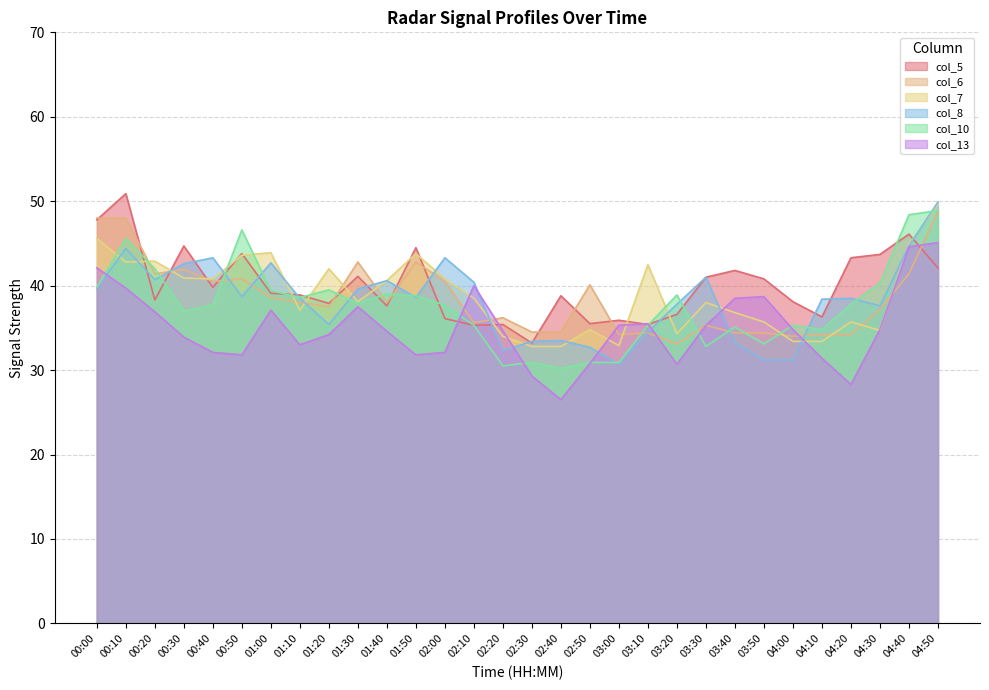

True or false: col_5 and col_7 intersect in this chart.

True